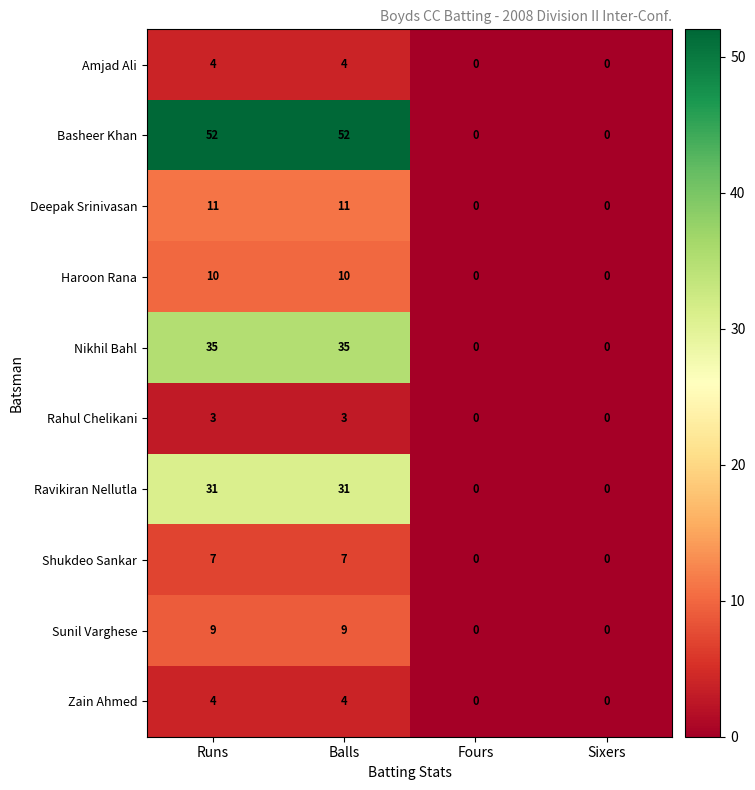

Is the value of Nikhil Bahl at Runs greater than the value of Shukdeo Sankar at Balls?

Yes